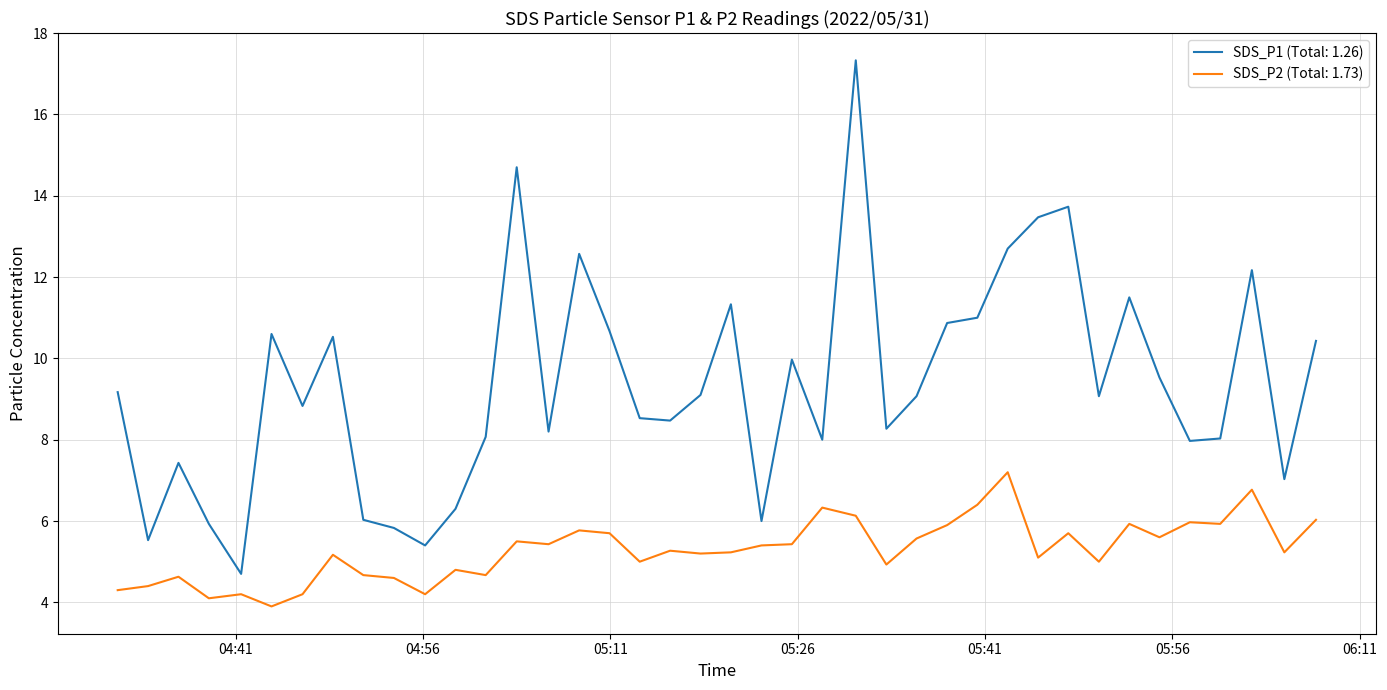

List the series in order of their overall mean, highest first.

SDS_P1 (Total: 1.26), SDS_P2 (Total: 1.73)